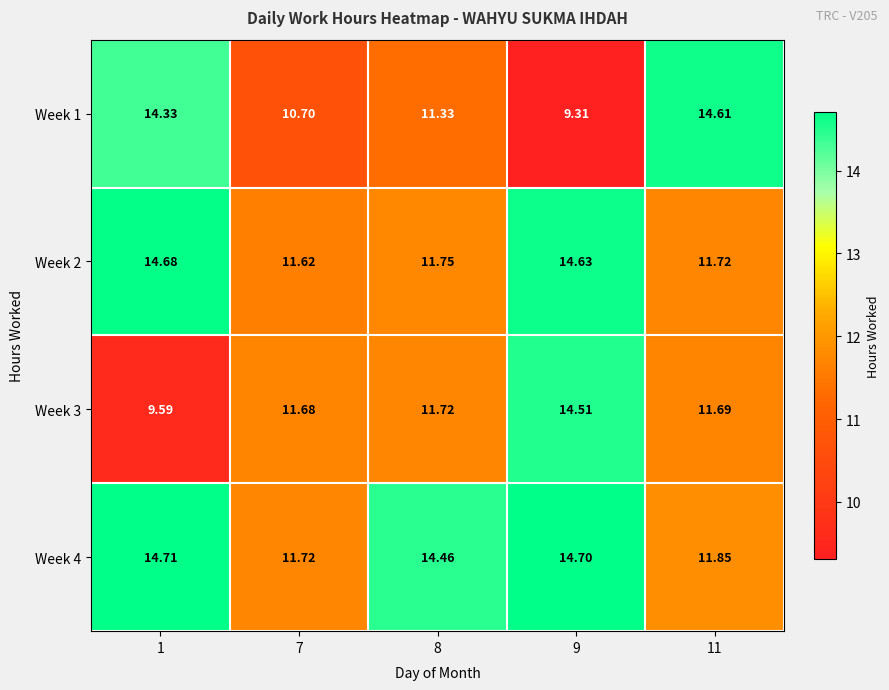

What is the greatest value displayed?

14.7